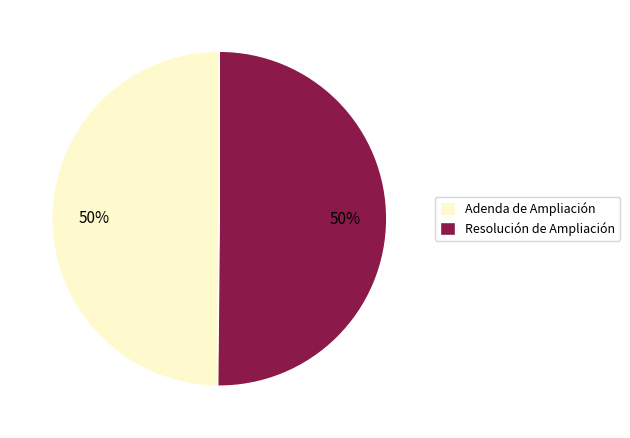

Approximately how many times larger is the value at Adenda de Ampliación compared to Resolución de Ampliación?

1.0